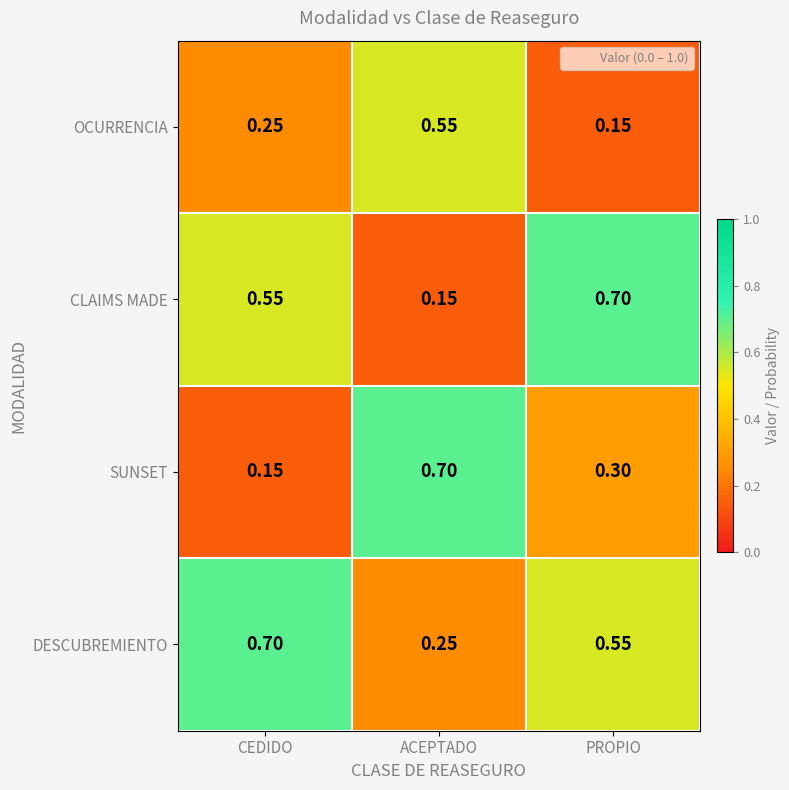

Between CEDIDO and ACEPTADO, which series saw the biggest shift?

SUNSET